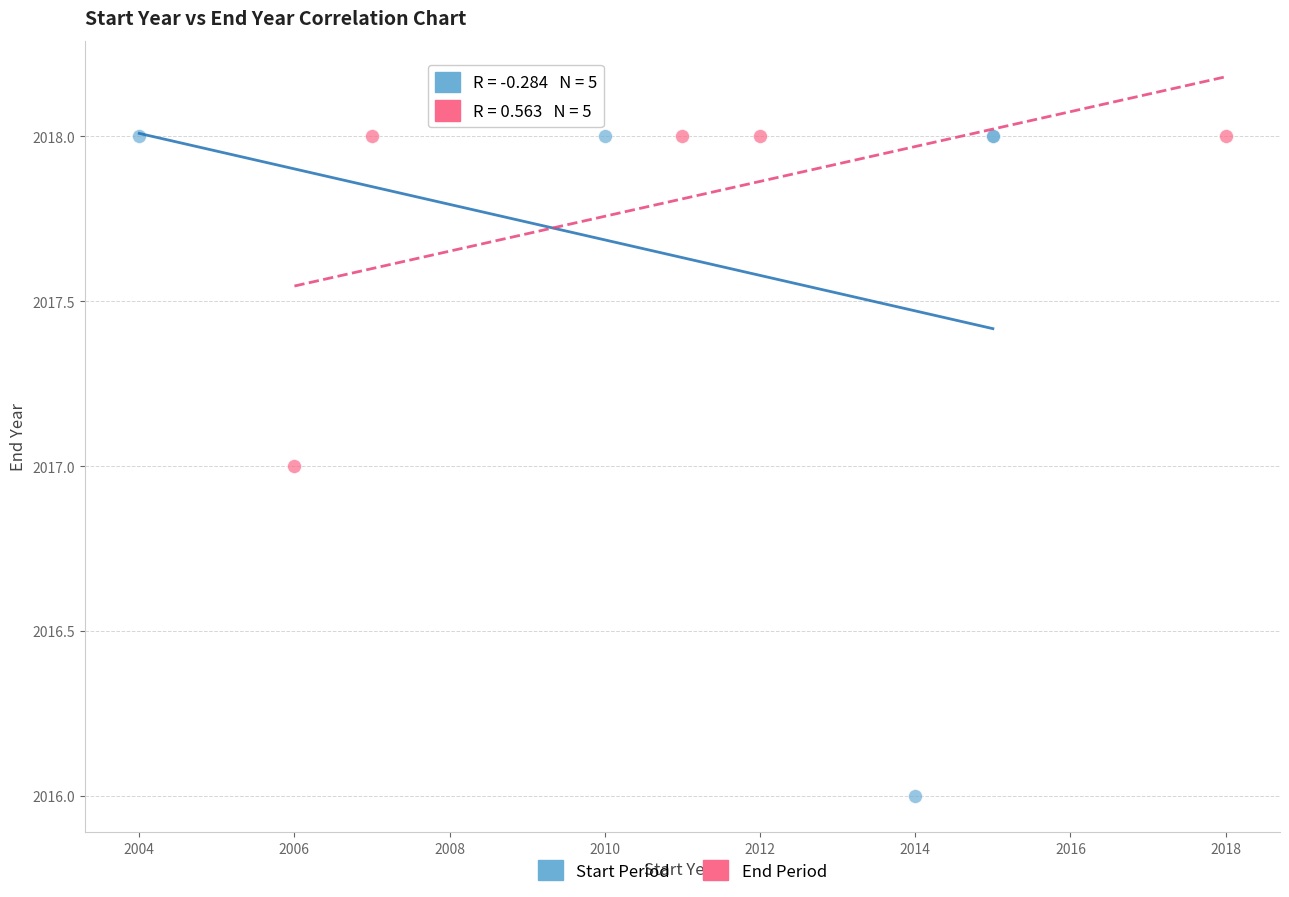

What are all the series names shown in the legend?

Start Period, End Period